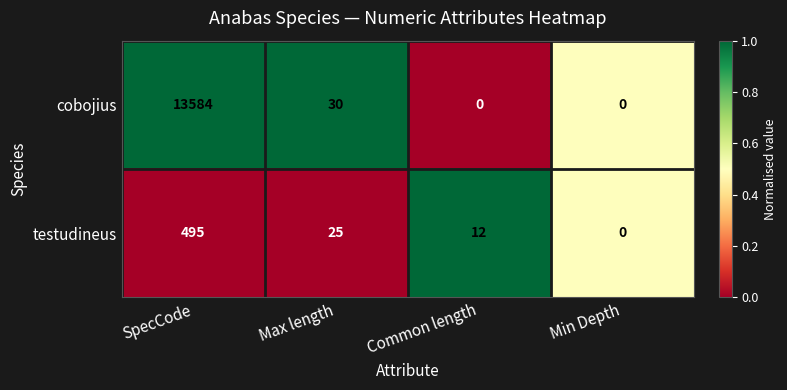

Where is testudineus nearest to the value 247?

Max length